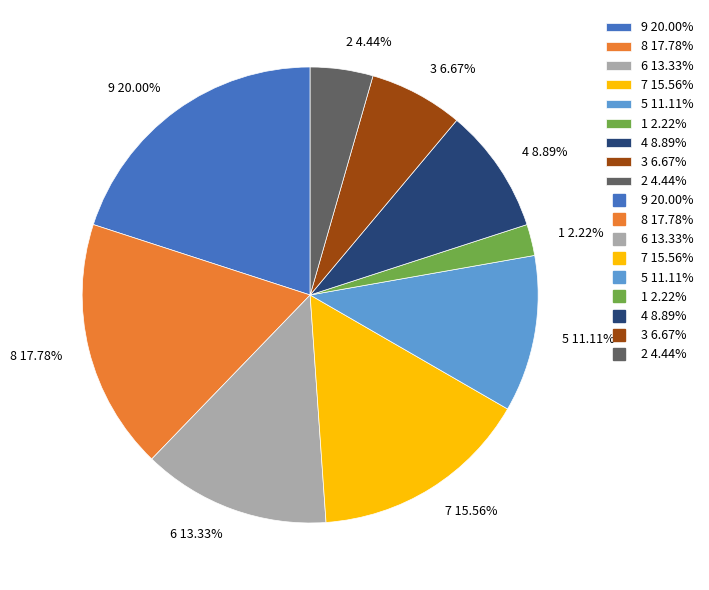

To the nearest percent, what percentage of the pie is 8?

18%